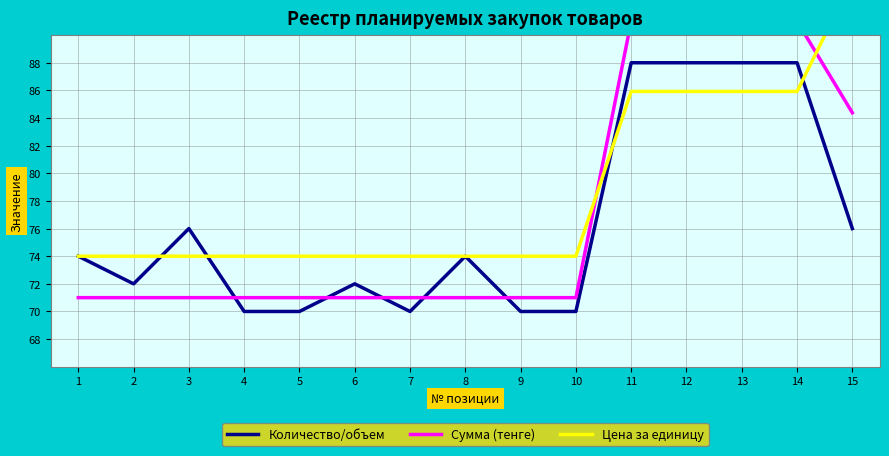

What is the total value across all series at 4?

215.0